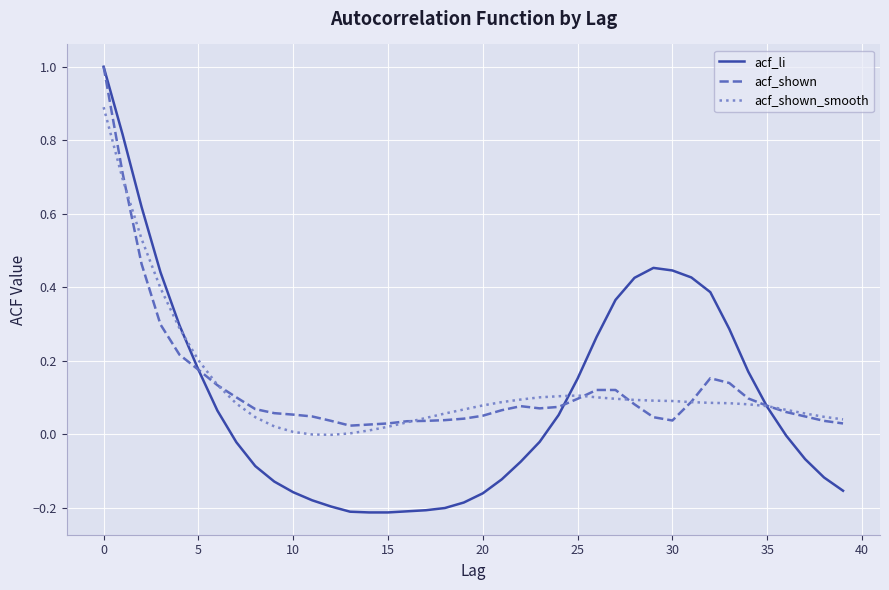

What are all the series names shown in the legend?

acf_li, acf_shown, acf_shown_smooth